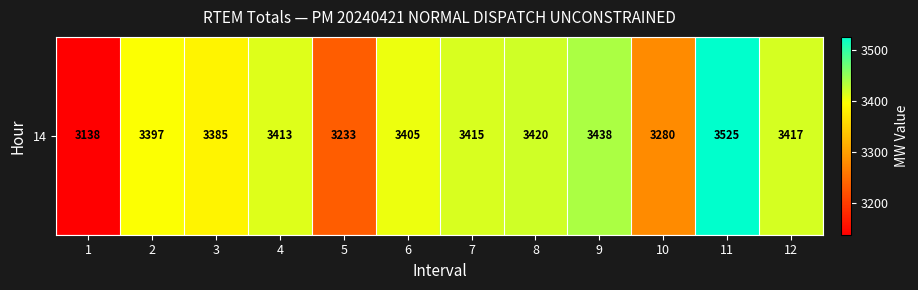

At which label is the value closest to 3331?

10